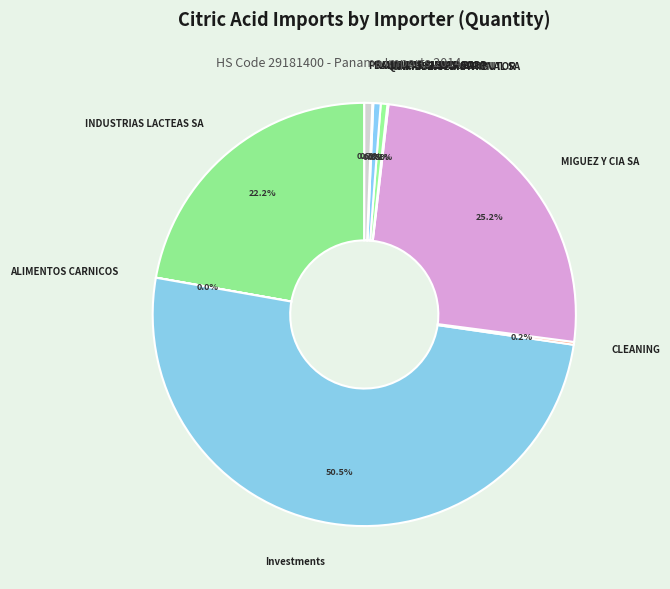

What percentage is the LAVERY PANAMA SA slice, to the nearest percent?

1%